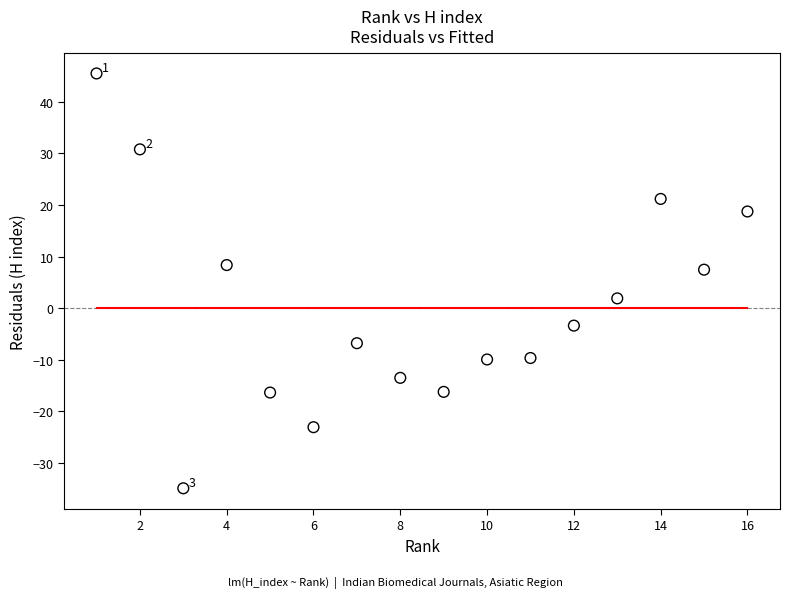

What is the range of Y values (max minus min)?

80.4